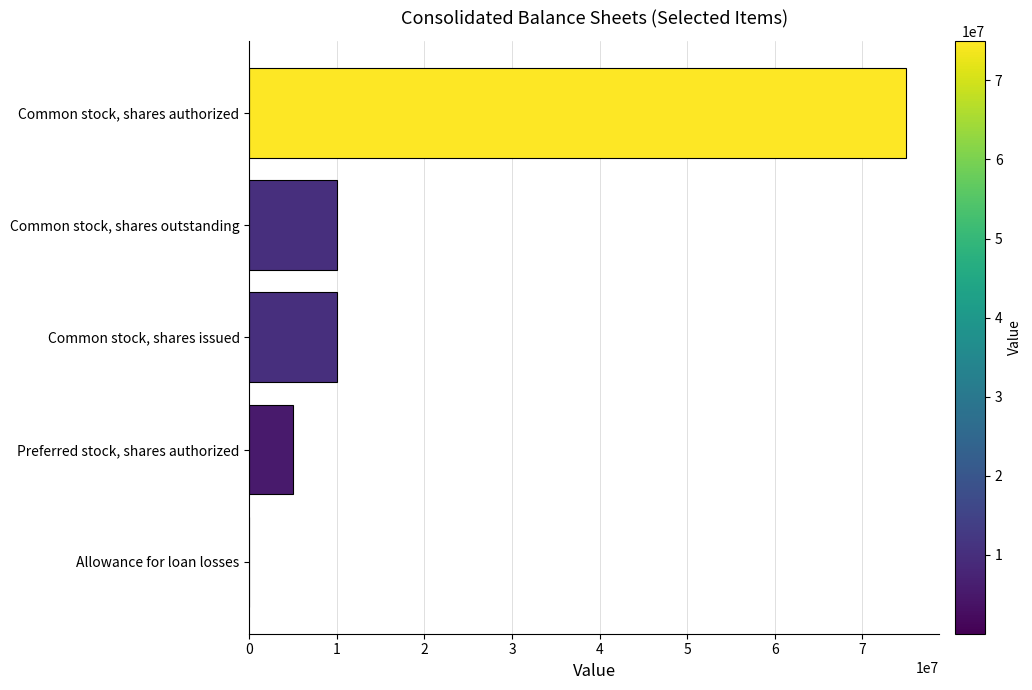

What is the approximate value at Common stock, shares authorized?

75000000